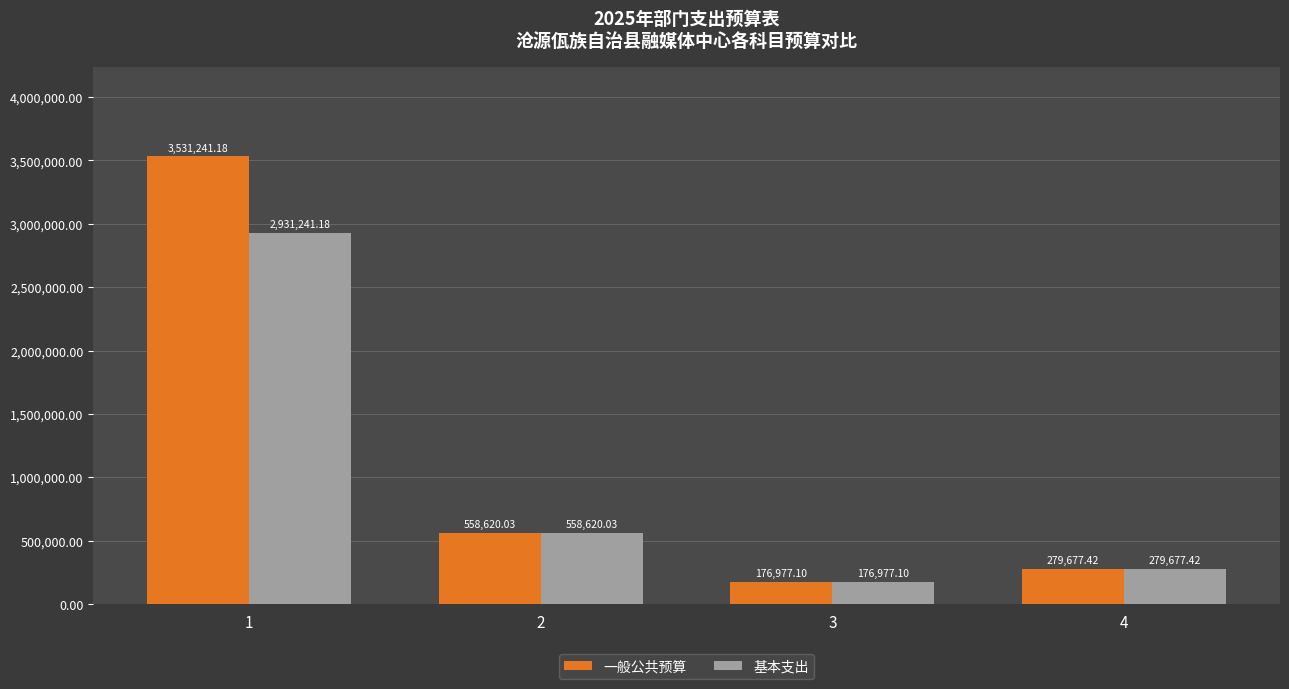

Are the bars grouped side by side (vs. stacked)?

Yes